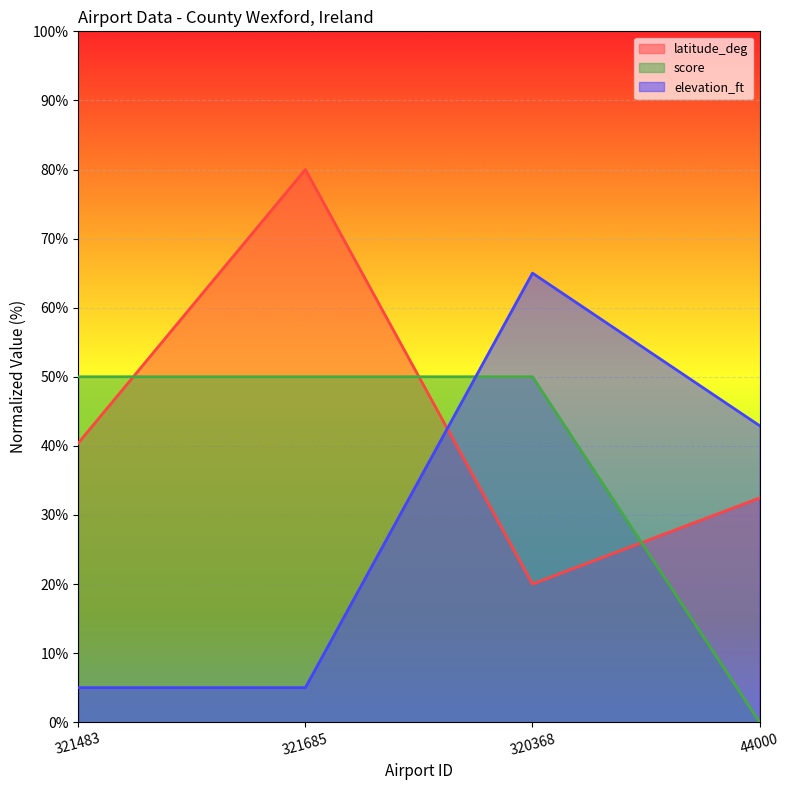

What are all the series names shown in the legend?

latitude_deg, score, elevation_ft